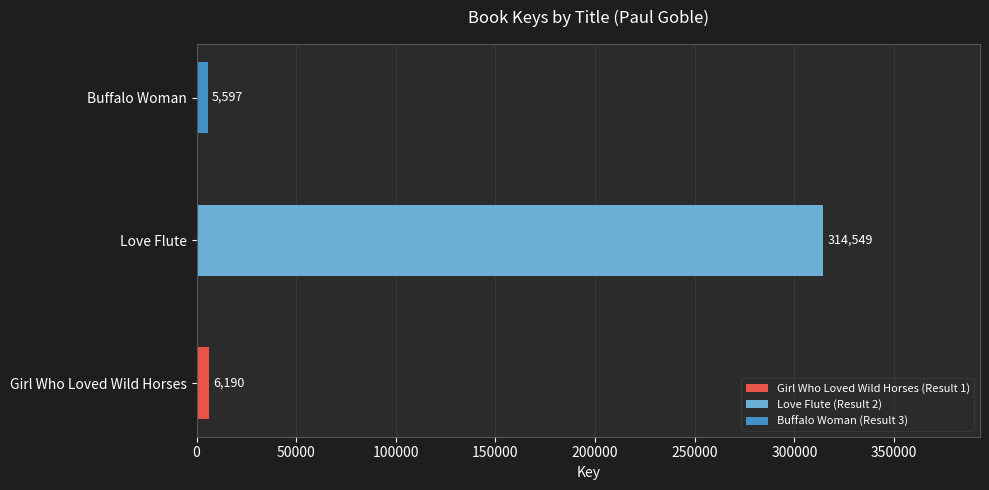

How many values are below 6190?

1